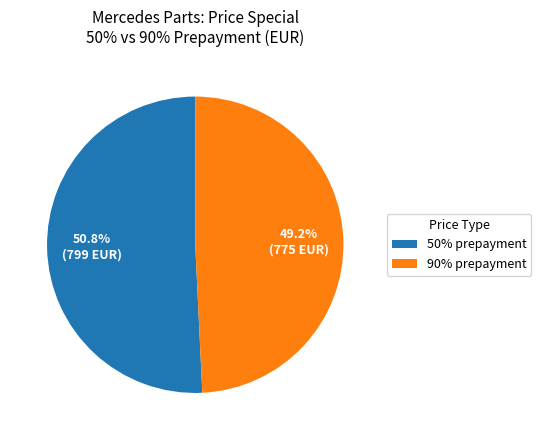

What is the ratio of the value at 50% prepayment to the value at 90% prepayment?

1.0